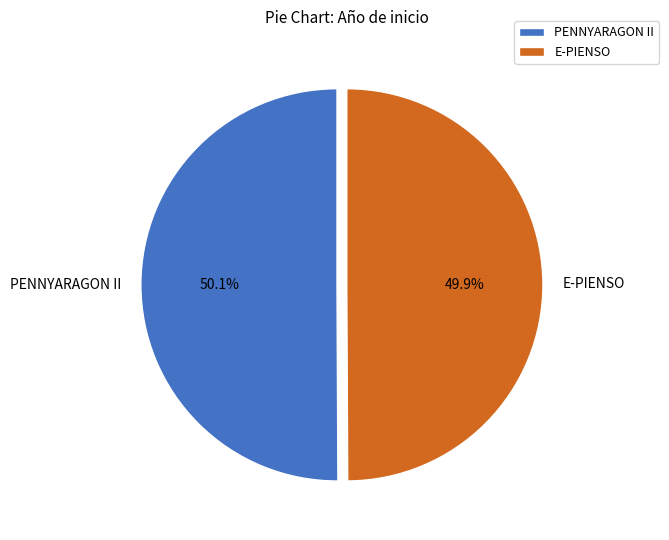

What portion of the pie excludes E-PIENSO?

50.1%